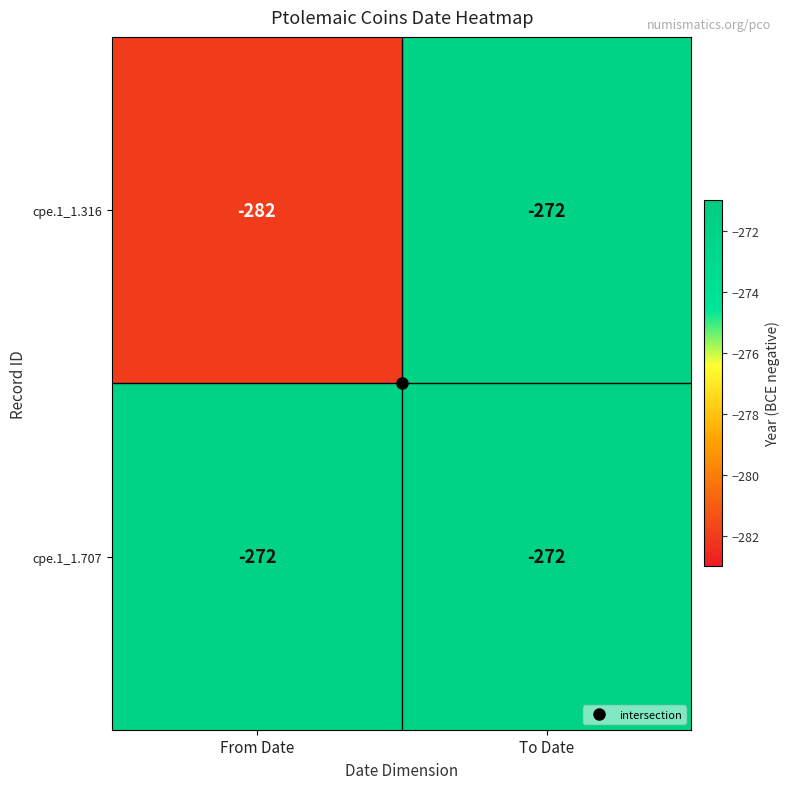

What is the minimum value for cpe.1_1.707?

-272